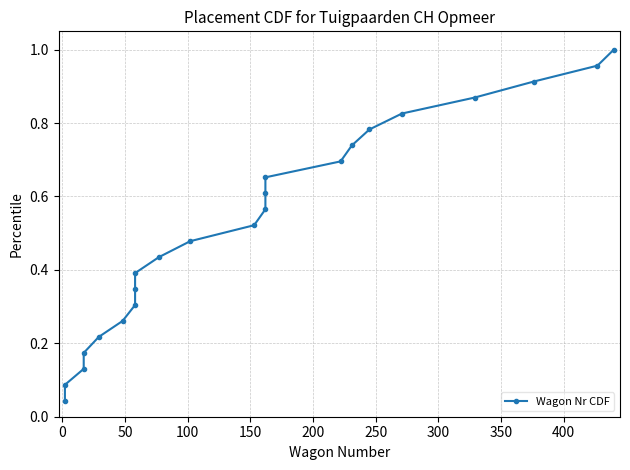

True or false: there are more than 0 points higher than both neighbors.

False